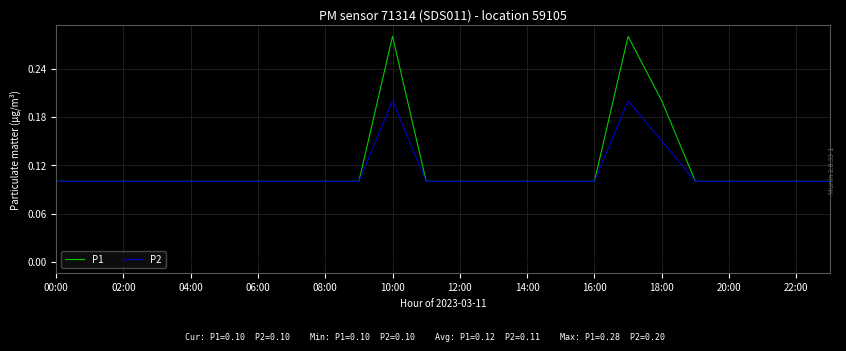

Which series has the widest spread of values?

P1